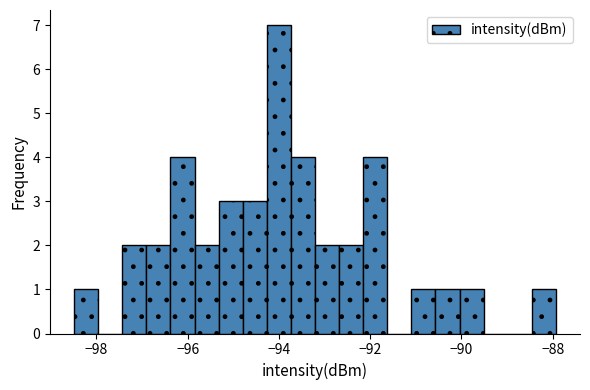

Read against the x-axis, roughly where is the centre of the tallest bar?

-94.0